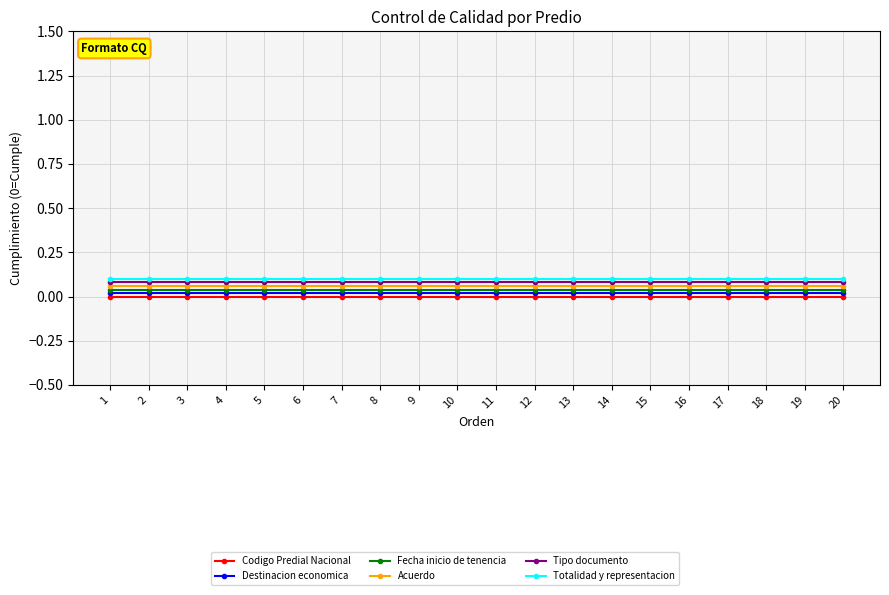

True or false: Codigo Predial Nacional and Destinacion economica cross at least once.

False